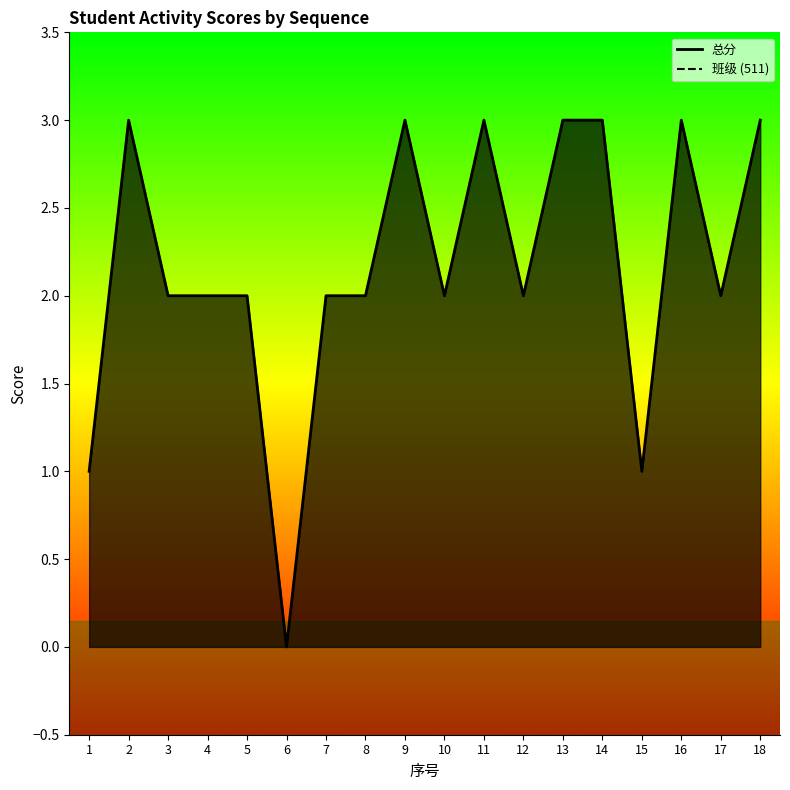

True or false: 班级_line and 总分_line intersect in this chart.

False